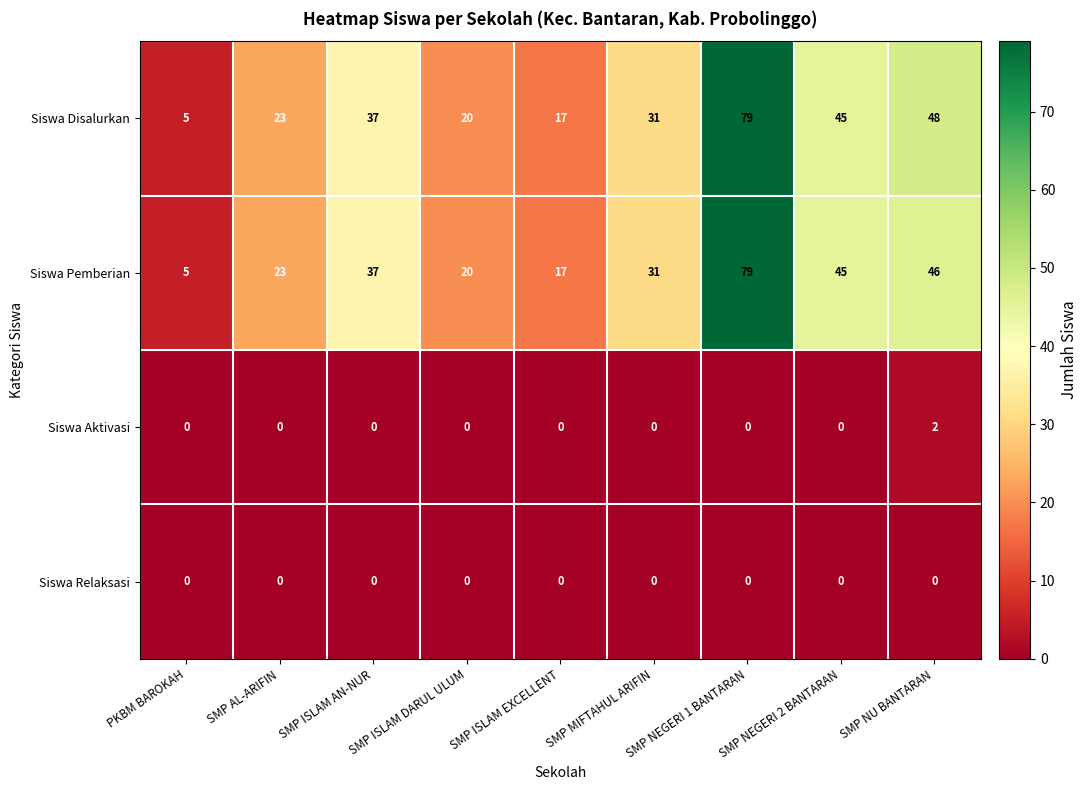

Count the number of data series in this chart.

4